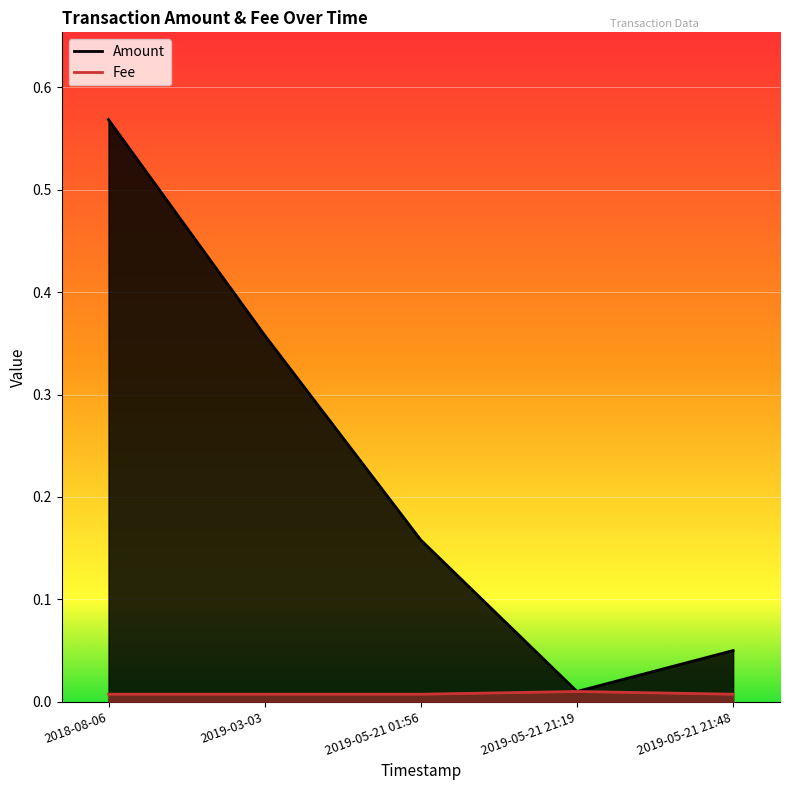

True or false: Fee and Amount intersect in this chart.

False